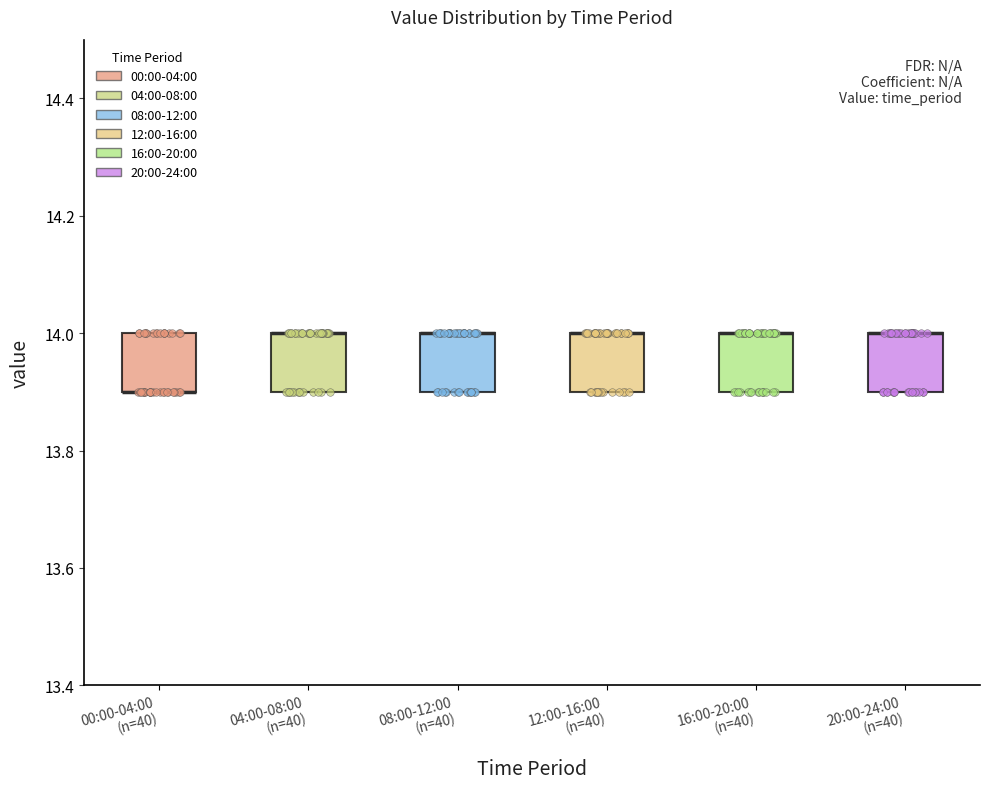

Where is the lower edge of the box for 16:00-20:00 (n=40) on the y-axis? The values are not printed on the chart, so give them approximately, as read against the axis.

13.9